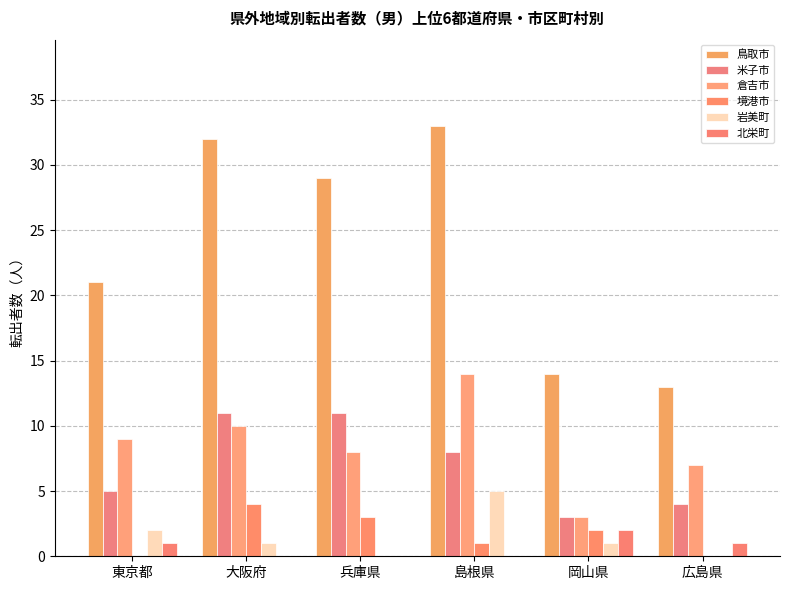

Reading left to right, list all the values displayed in this chart.

鳥取市: 東京都=21	大阪府=32	兵庫県=29	島根県=33	岡山県=14	広島県=13
米子市: 東京都=5	大阪府=11	兵庫県=11	島根県=8	岡山県=3	広島県=4
倉吉市: 東京都=9	大阪府=10	兵庫県=8	島根県=14	岡山県=3	広島県=7
境港市: 東京都=0	大阪府=4	兵庫県=3	島根県=1	岡山県=2	広島県=0
岩美町: 東京都=2	大阪府=1	兵庫県=0	島根県=5	岡山県=1	広島県=0
北栄町: 東京都=1	大阪府=0	兵庫県=0	島根県=0	岡山県=2	広島県=1